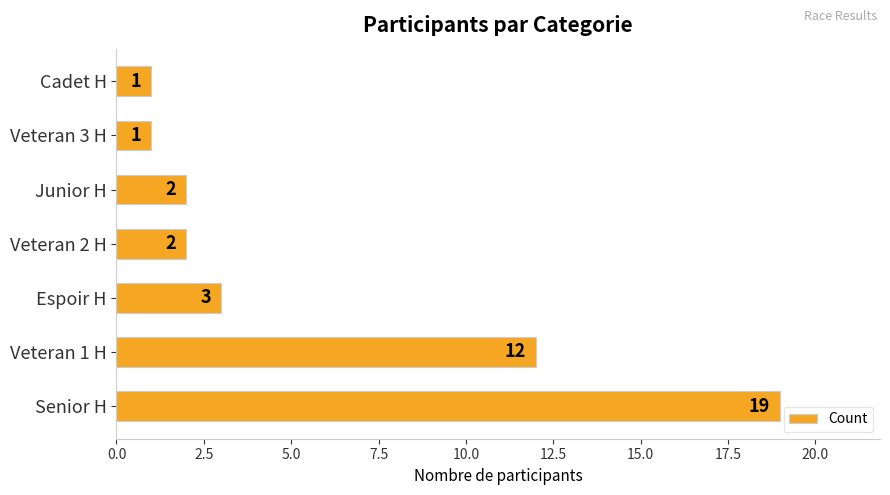

What is the sum of the values at Junior H and Veteran 3 H?

3